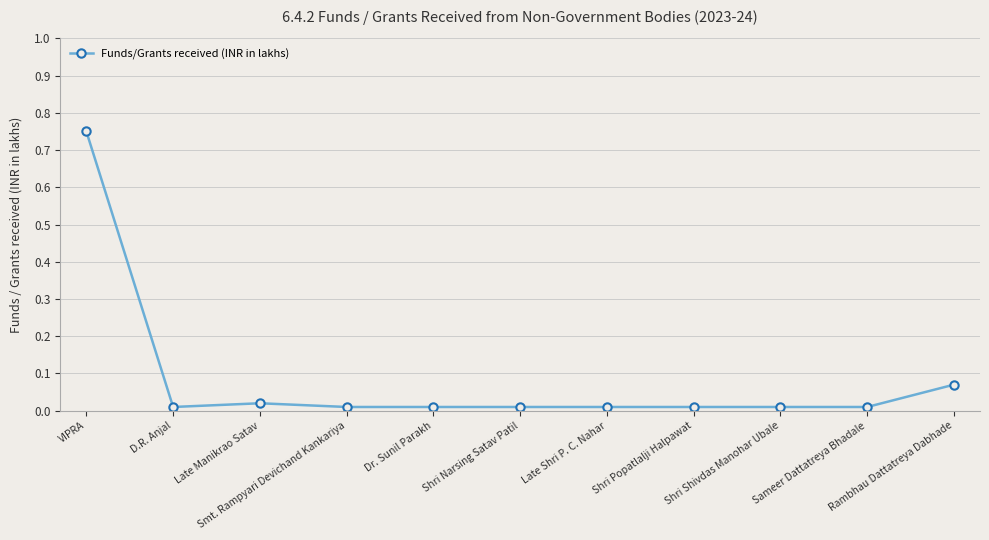

Does the chart have visible grid lines?

Yes